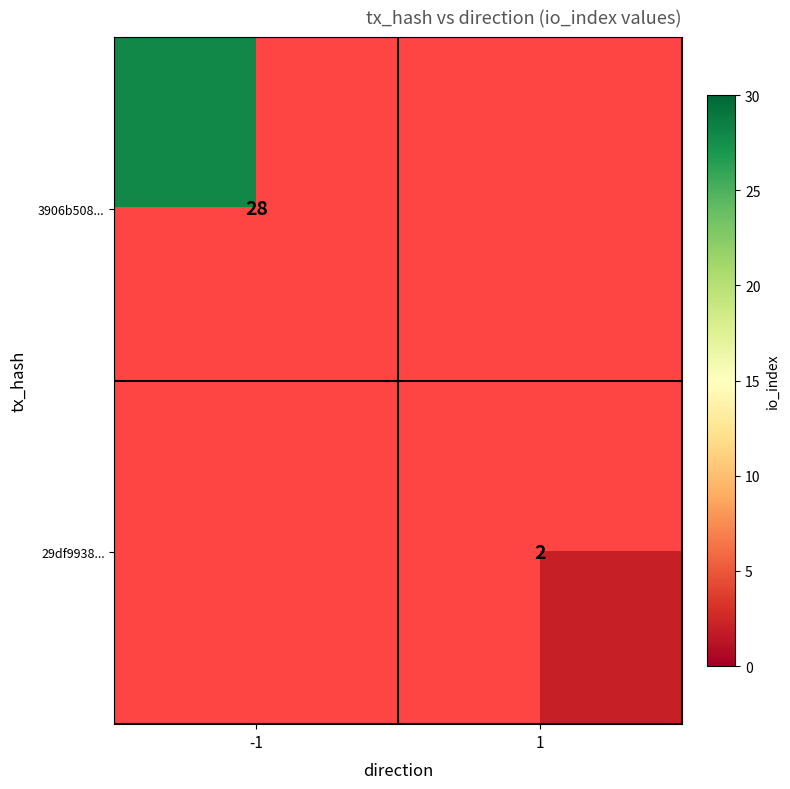

The 3906b508... series shows 45 at -1. True or false?

False